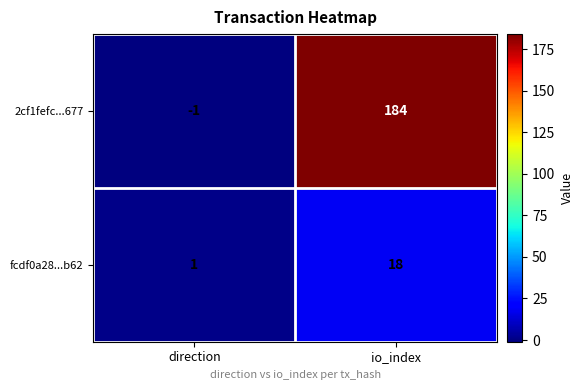

How many series are shown in this chart?

2